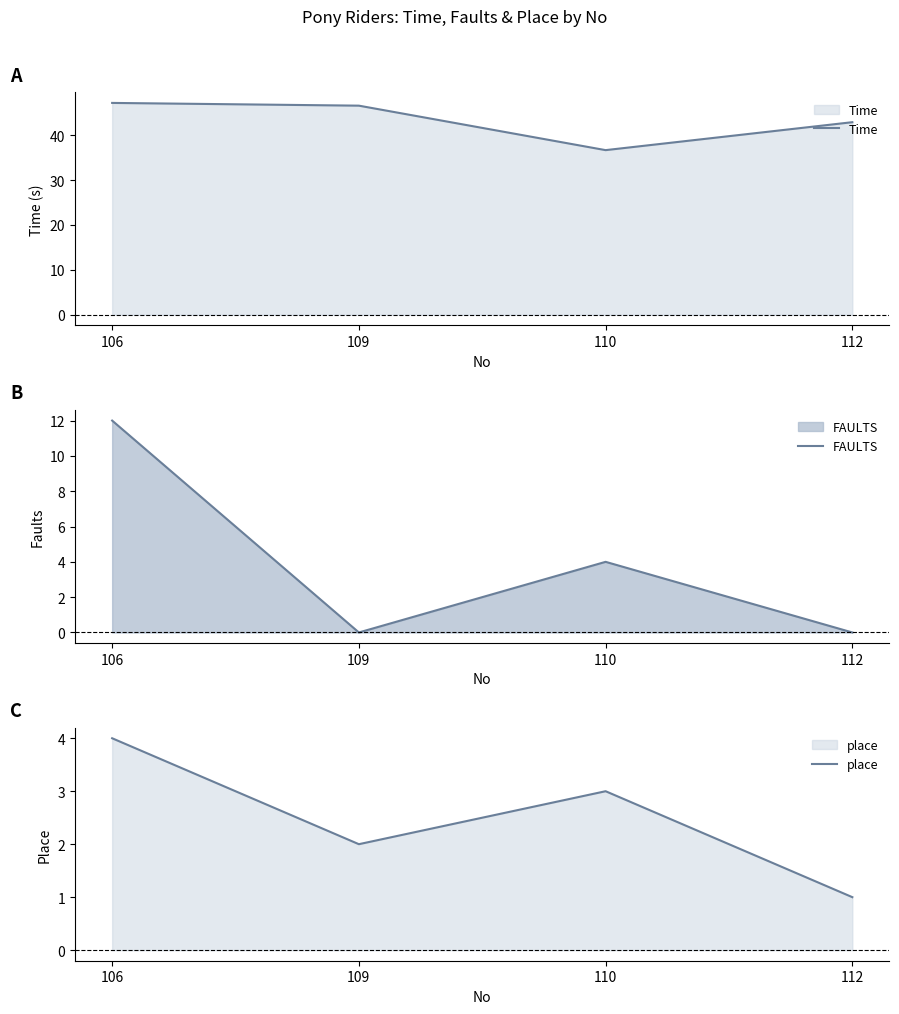

The value of place at 106 is 2.4. True or false?

False